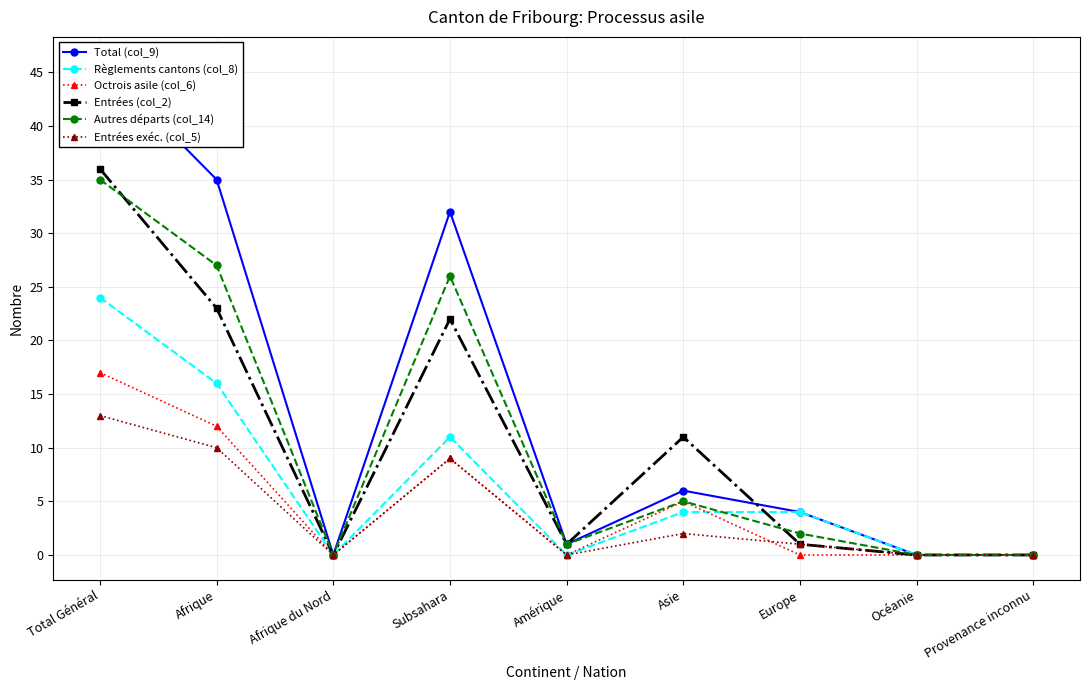

What is the sum of all Autres départs (col_14) values?

96